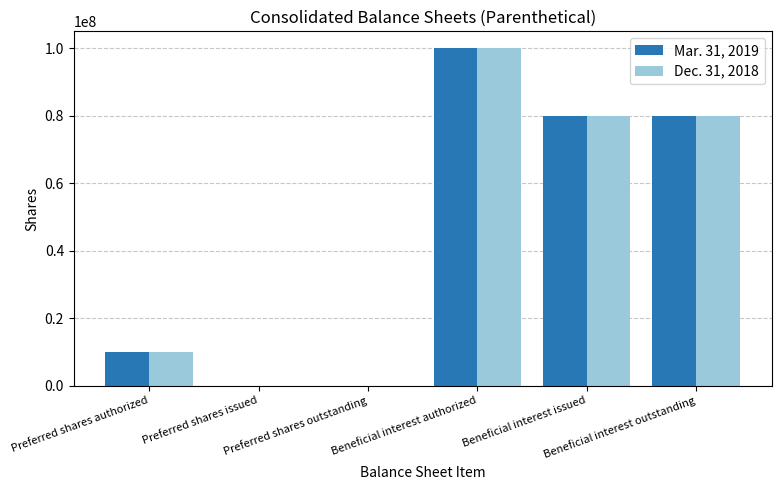

True or false: Dec. 31, 2018 has a value of 117183057 at Beneficial interest issued.

False